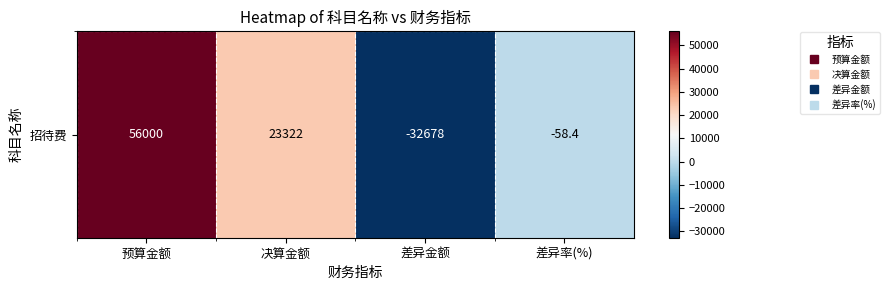

What is the average value?

11646.4